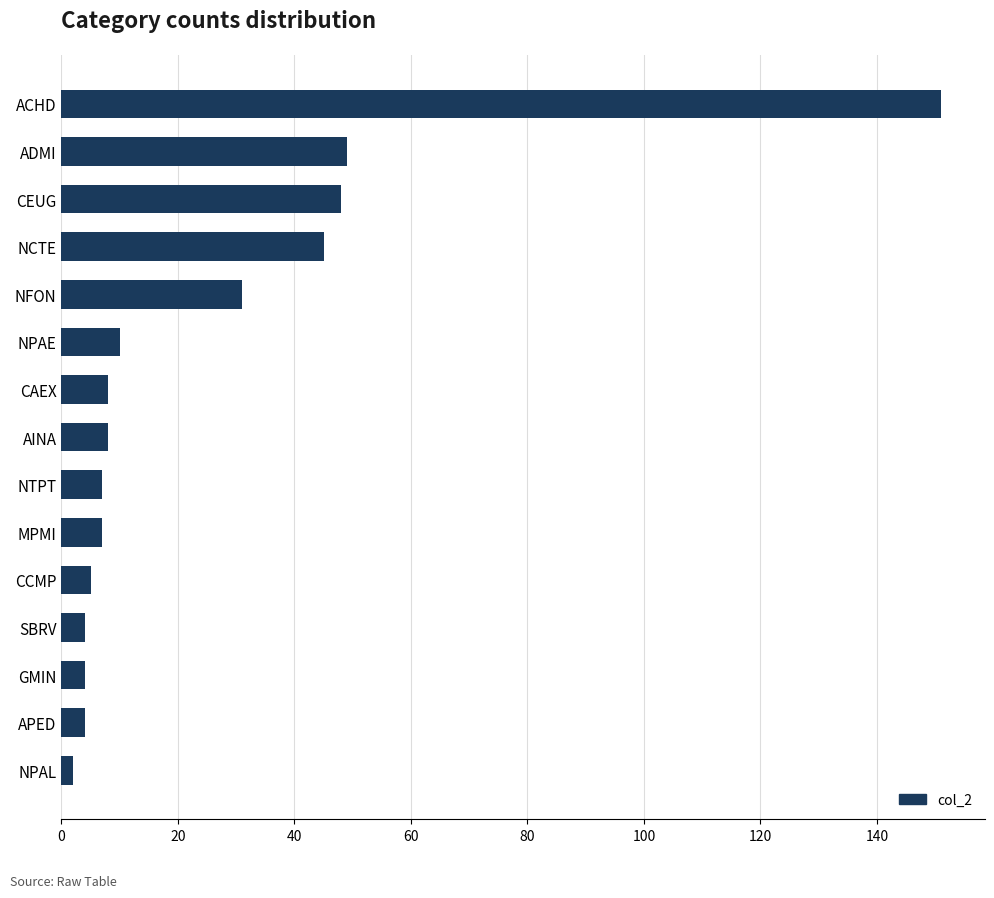

Which has a higher value, MPMI or NFON?

NFON